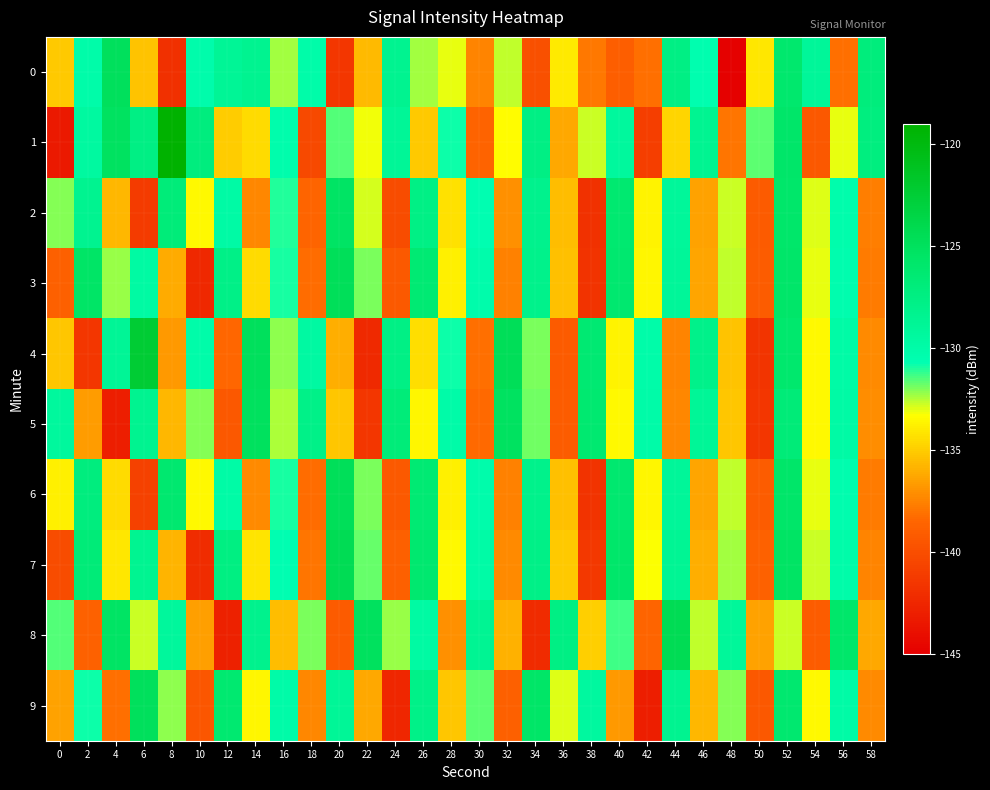

What is the smallest value displayed?

-144.9